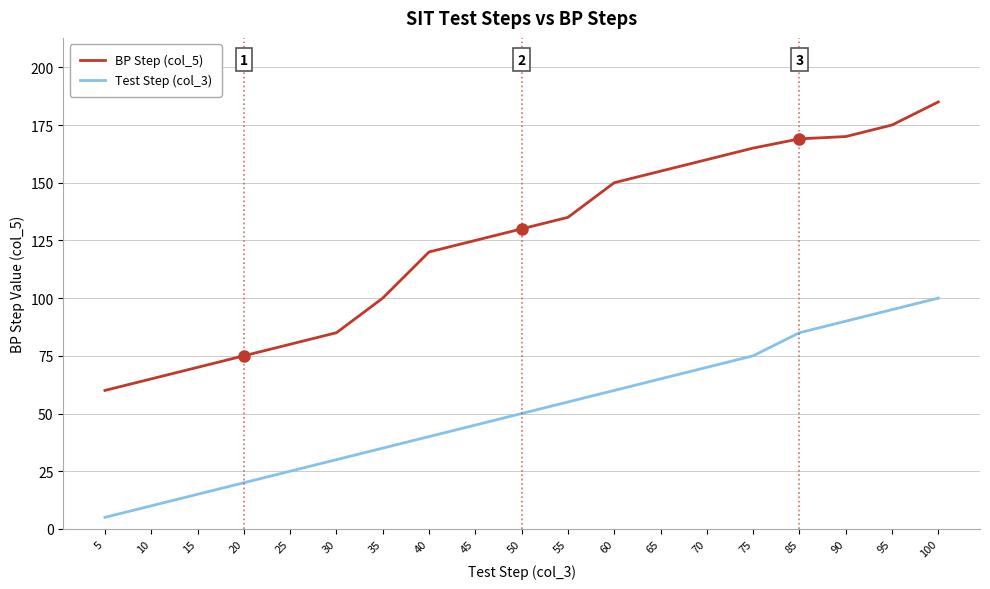

True or false: BP Step (col_5) and Test Step (col_3) cross at least once.

False